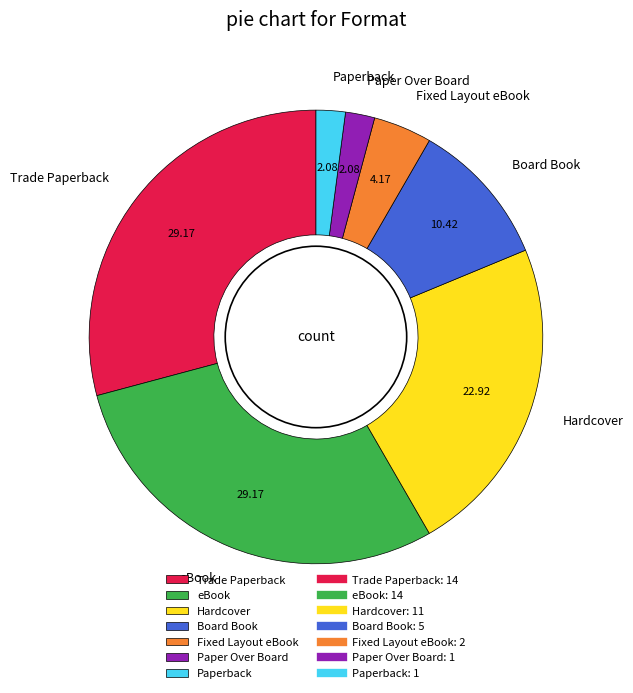

Between Paperback and eBook, which is larger?

eBook